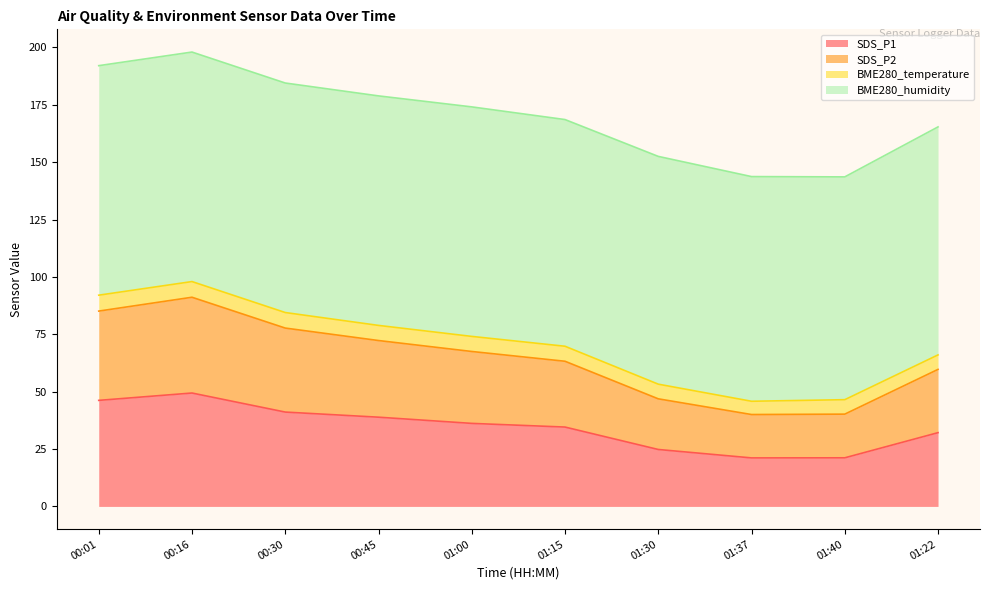

In SDS_P1, how many points are higher than both neighbors (excluding endpoints)?

1